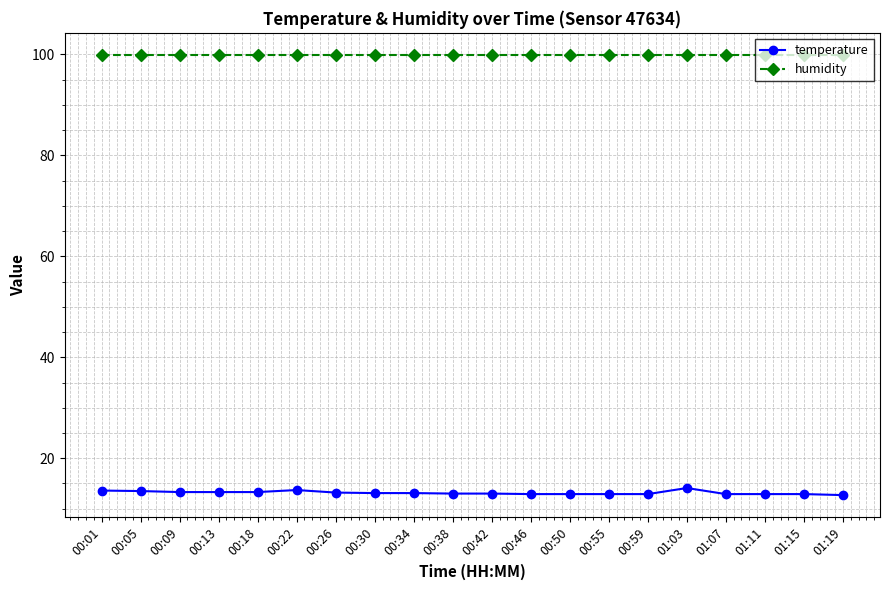

Read the humidity value at 01:07.

99.9